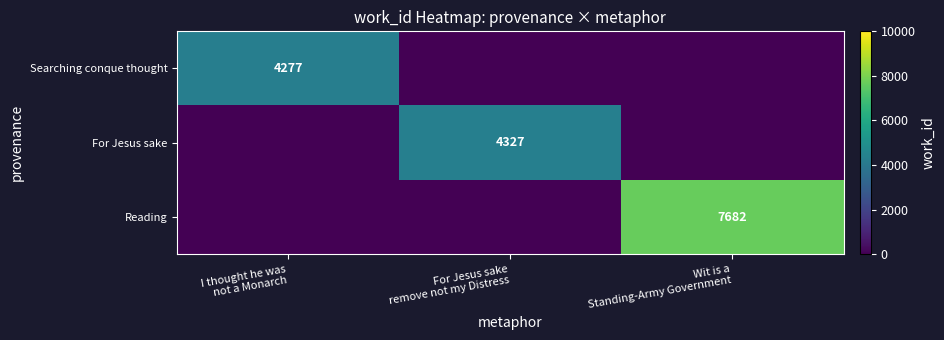

What is the sum of the Searching conque thought values at I thought he was not a Monarch and For Jesus sake remove not my Distress?

4277